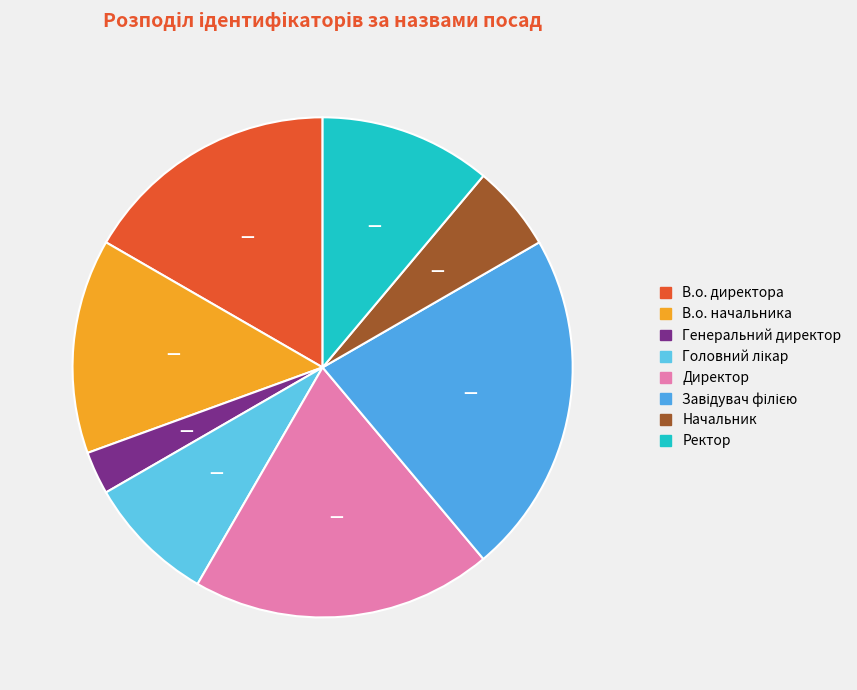

How many slices are in this pie chart?

8